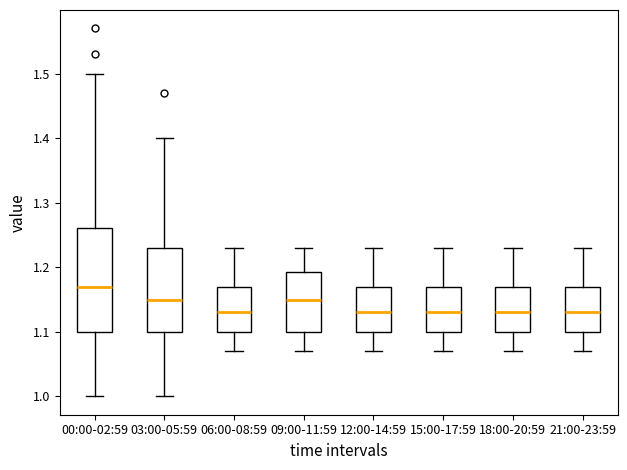

Reading left to right, read every box against the y-axis: the position of its median line, the range the box covers, and the ends of its whiskers. The values are not printed on the chart, so give them approximately, as read against the axis.

00:00-02:59: median 1.17, box 1.10 to 1.26, whiskers 1.00 to 1.50
03:00-05:59: median 1.15, box 1.10 to 1.23, whiskers 1.00 to 1.40
06:00-08:59: median 1.13, box 1.10 to 1.17, whiskers 1.07 to 1.23
09:00-11:59: median 1.15, box 1.10 to 1.19, whiskers 1.07 to 1.23
12:00-14:59: median 1.13, box 1.10 to 1.17, whiskers 1.07 to 1.23
15:00-17:59: median 1.13, box 1.10 to 1.17, whiskers 1.07 to 1.23
18:00-20:59: median 1.13, box 1.10 to 1.17, whiskers 1.07 to 1.23
21:00-23:59: median 1.13, box 1.10 to 1.17, whiskers 1.07 to 1.23